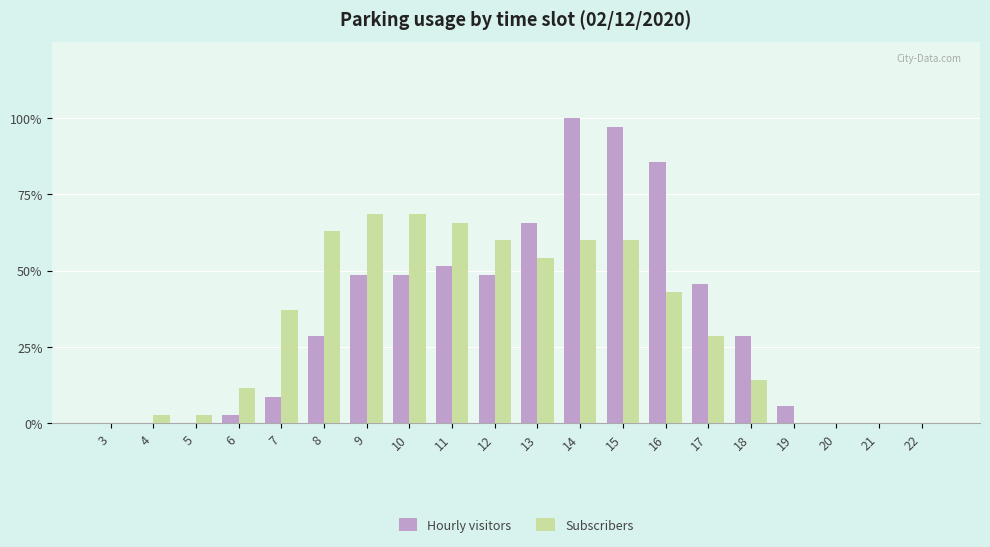

What are all the series names shown in the legend?

Hourly visitors, Subscribers